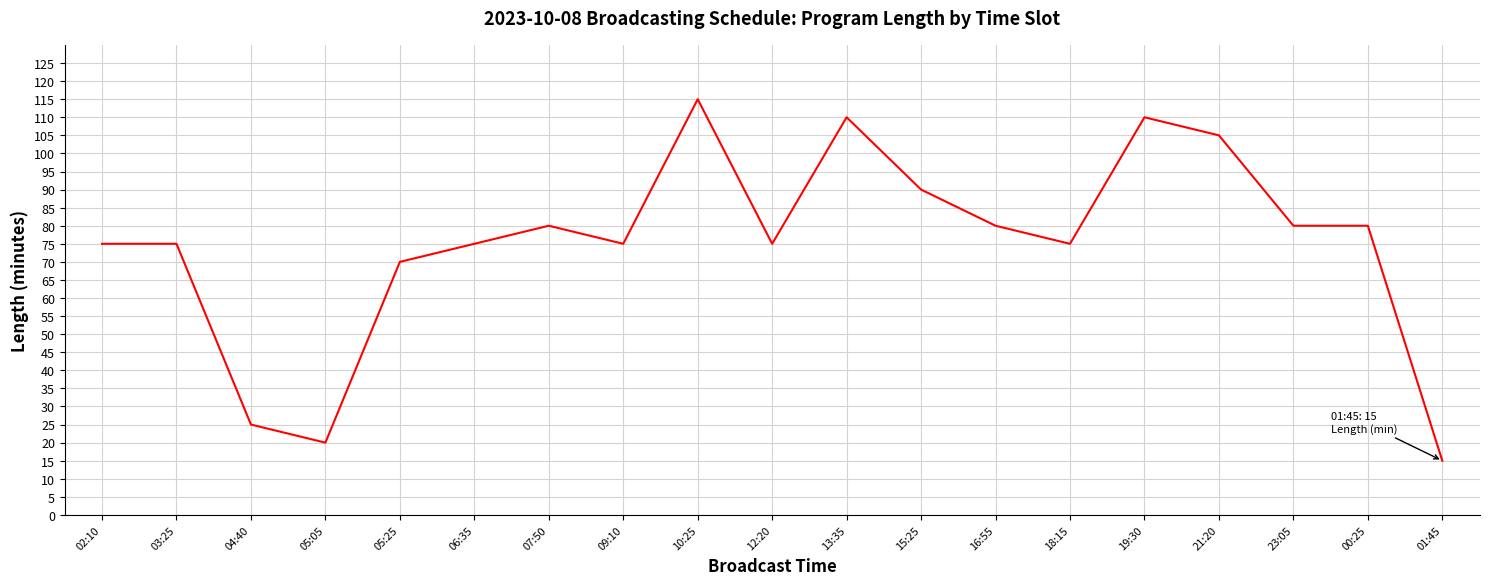

What position from the left is 02:10?

1